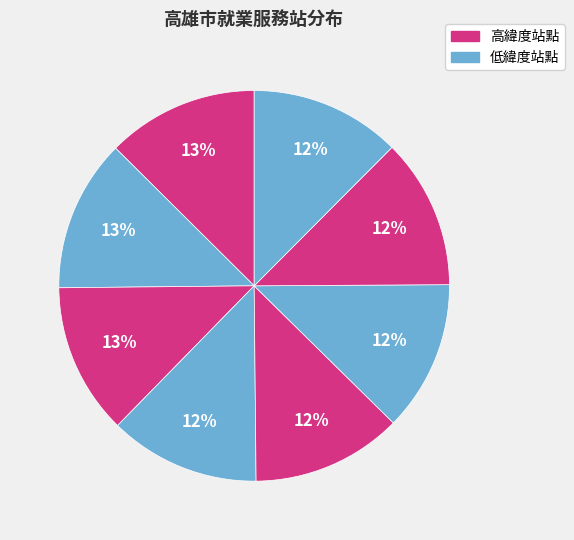

Count the number of slices in the pie.

8